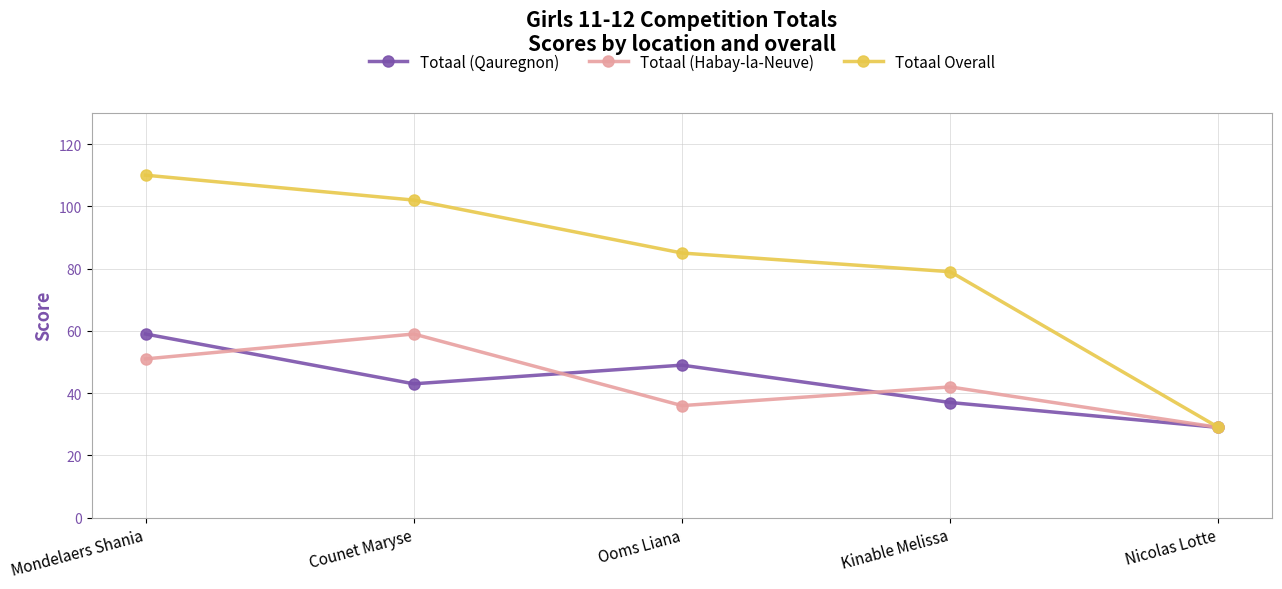

What position from the right is Kinable Melissa?

2